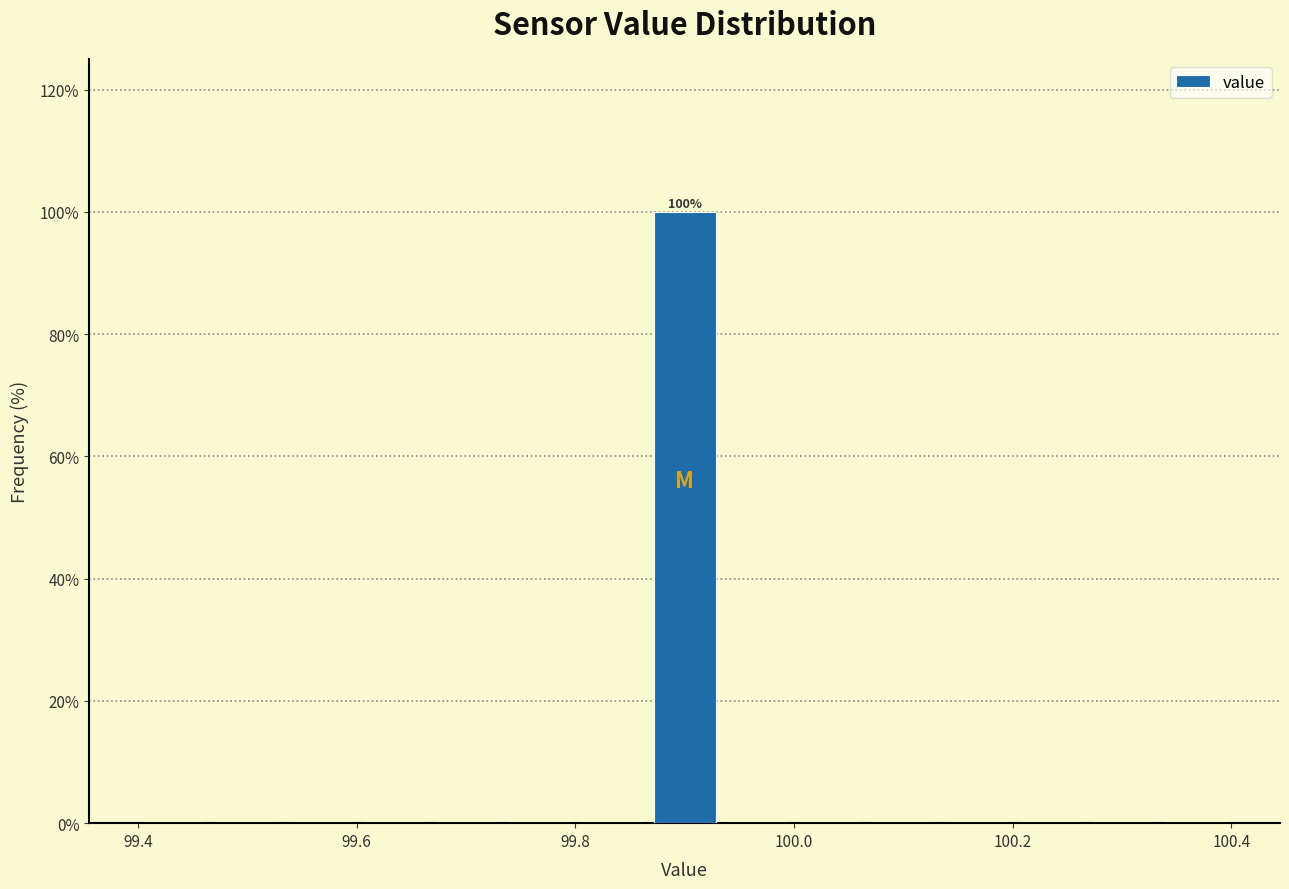

Around what value on the x-axis is the tallest bar? Give the approximate position of its centre, as read against the axis.

99.90